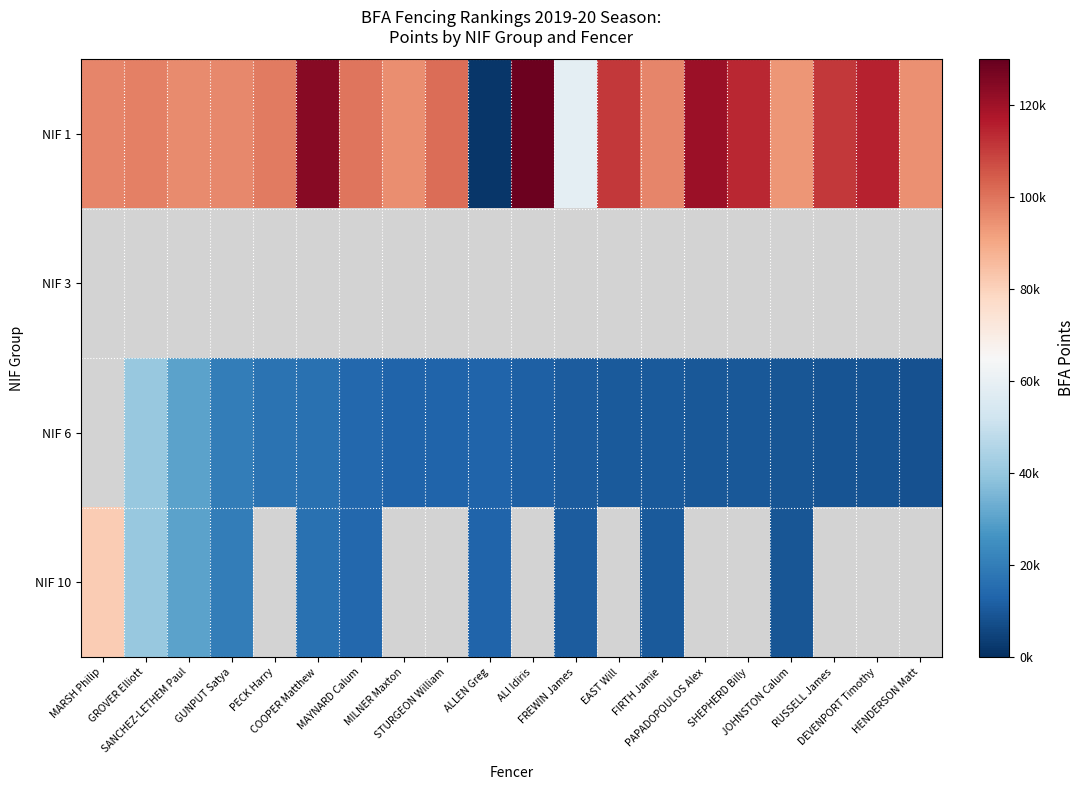

Is the value of NIF 1 at RUSSELL James greater than the value of NIF 6 at GROVER Elliott?

Yes